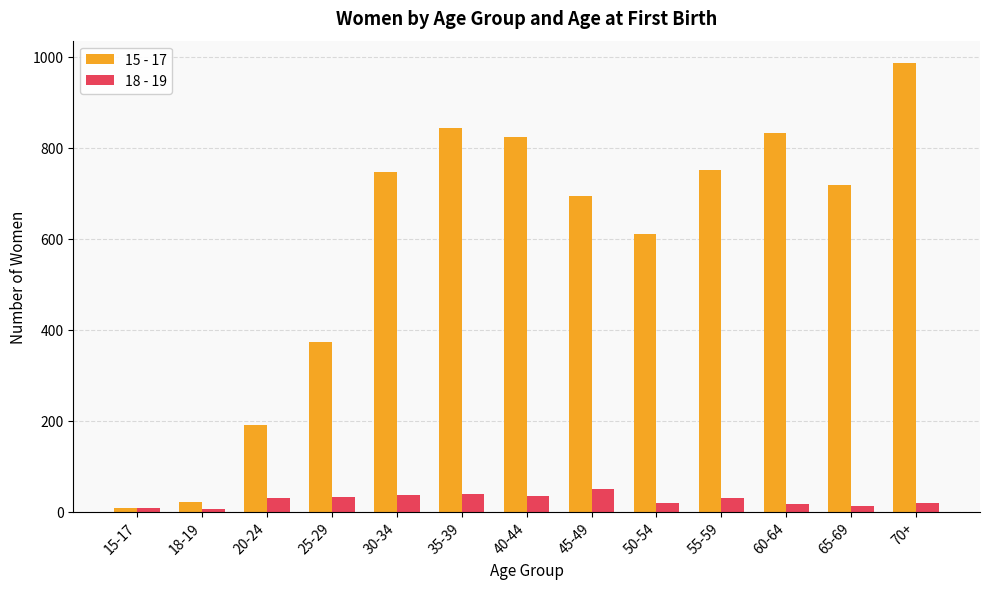

Which series has the largest range (max minus min)?

15 - 17